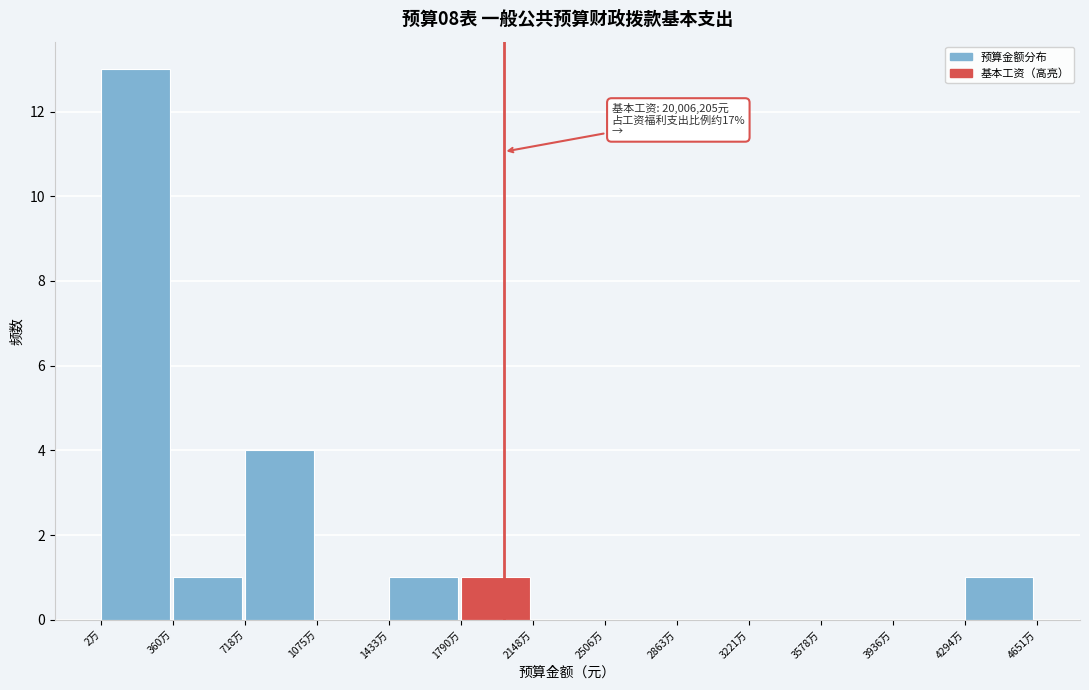

Reading left to right, extract all data points from this chart.

2万=13	360万=1	718万=4	1075万=0	1433万=1	1790万=1	2148万=0	2506万=0	2863万=0	3221万=0	3578万=0	3936万=0	4294万=1